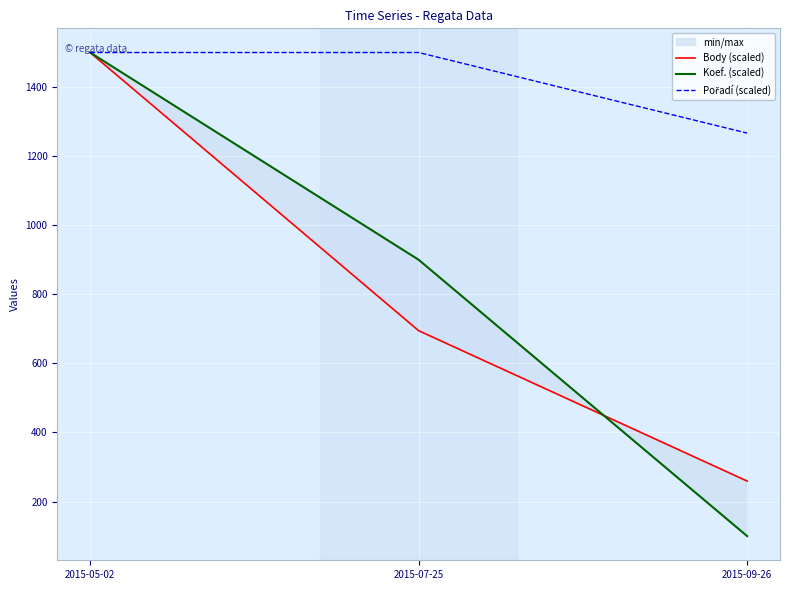

At which label is Body (scaled) closest to 879?

2015-07-25